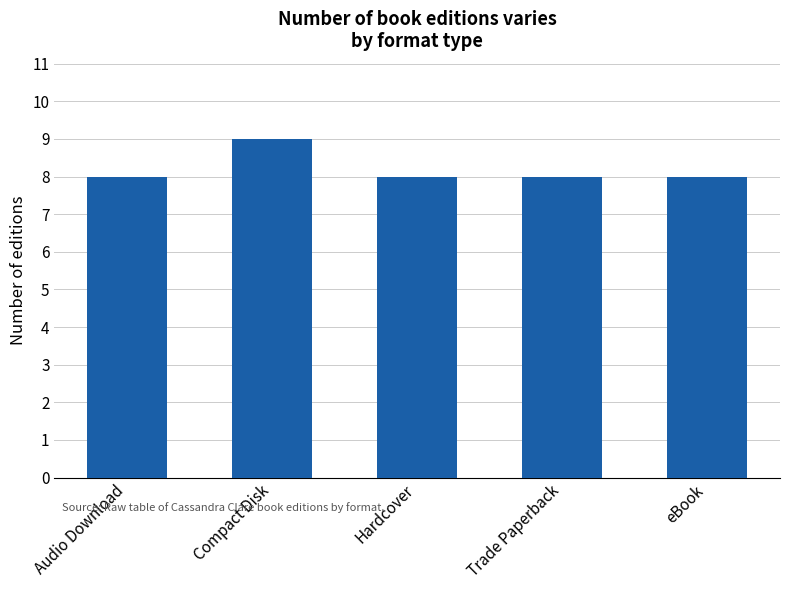

What is the label of the 2nd bar from the left?

Compact Disk